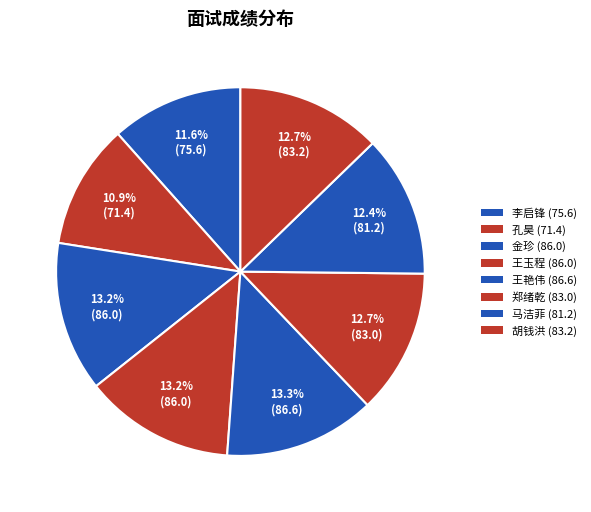

Which has a higher value, 王玉程 or 金珍?

王玉程